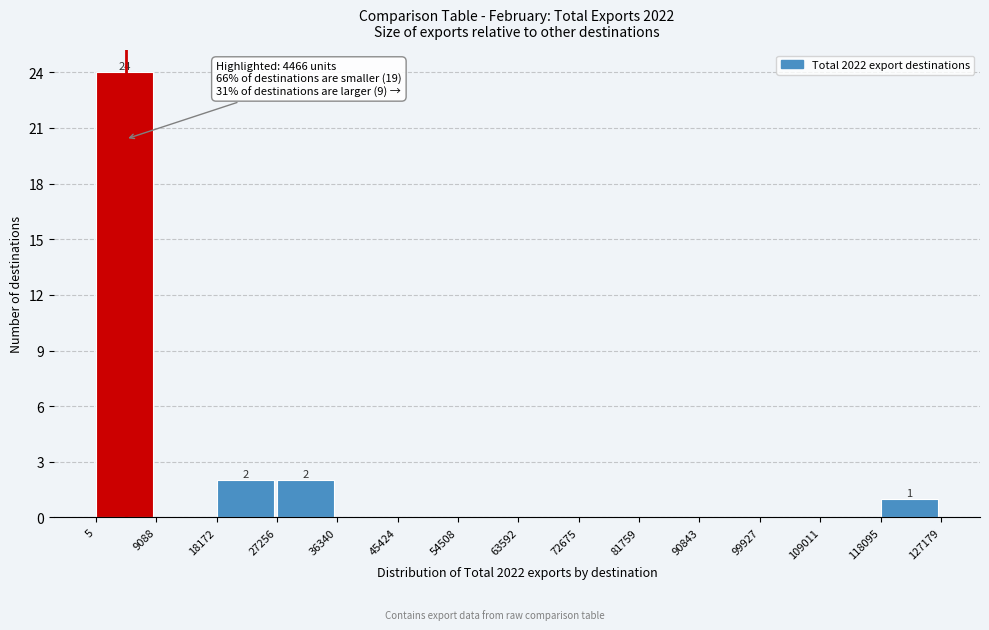

Over which range of the x-axis is the bar tallest?

5 to 9088